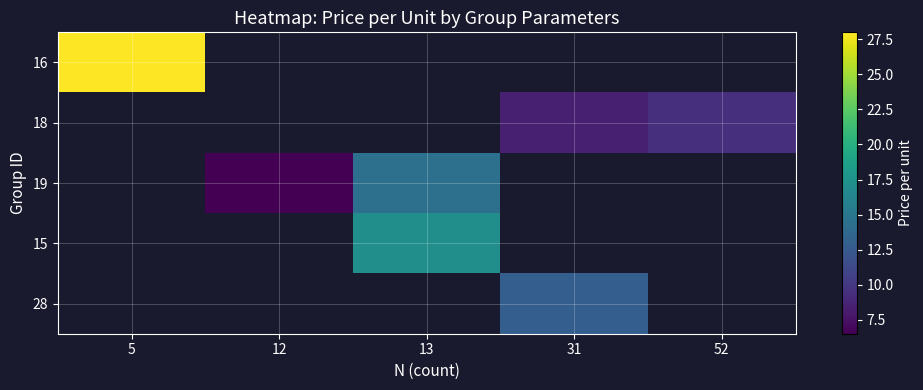

How many data points does each series have?

5